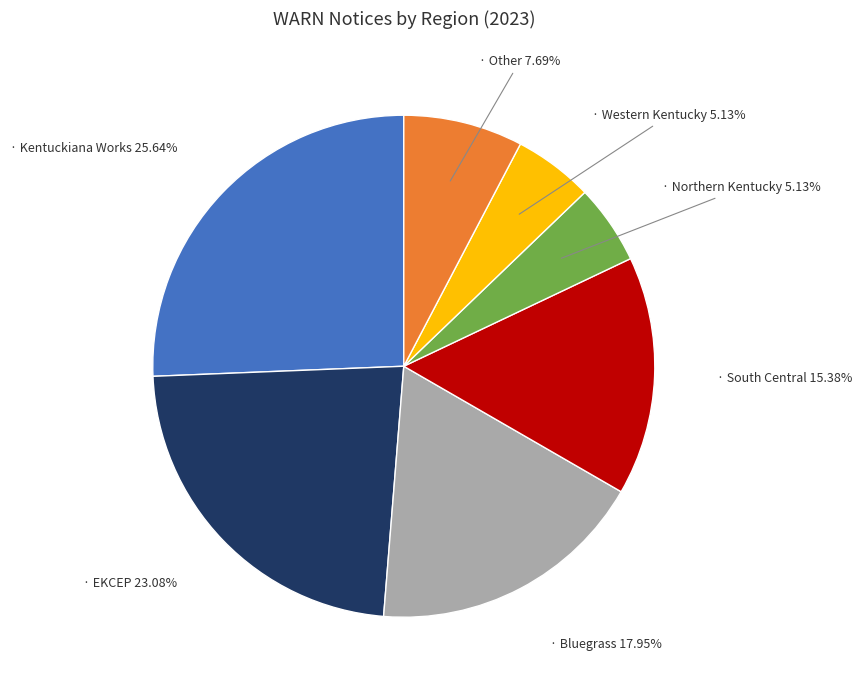

Is there any slice that represents more than half of the pie?

No